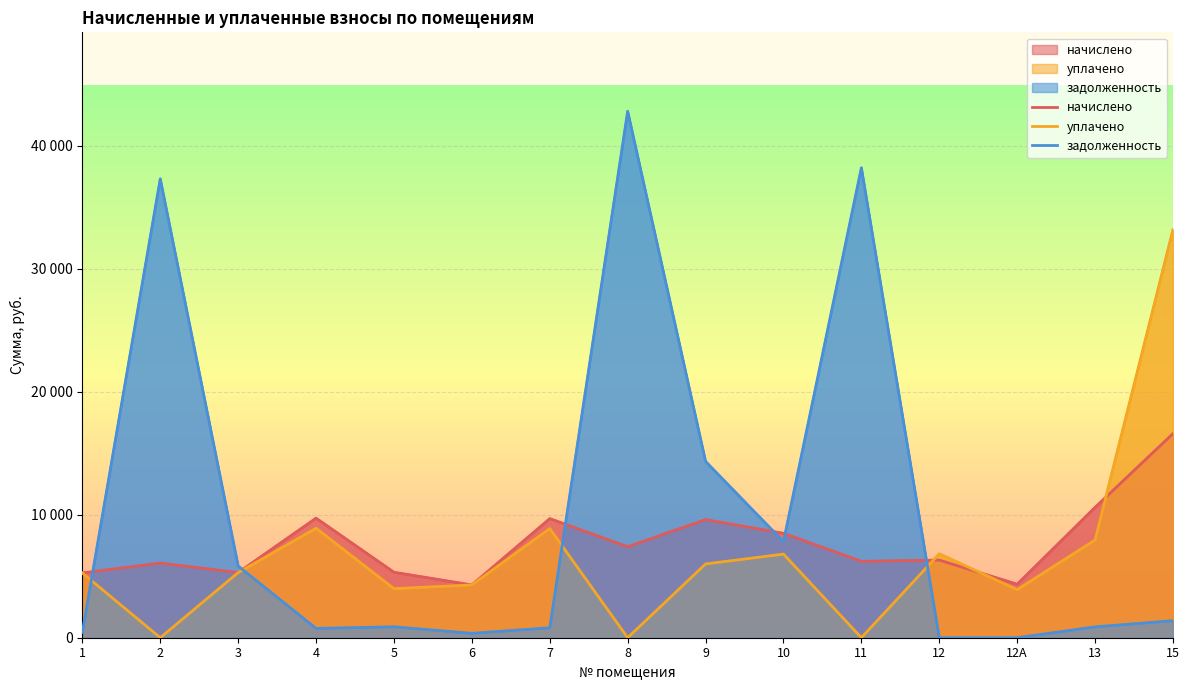

What is the total value across all series at 13?

19437.2